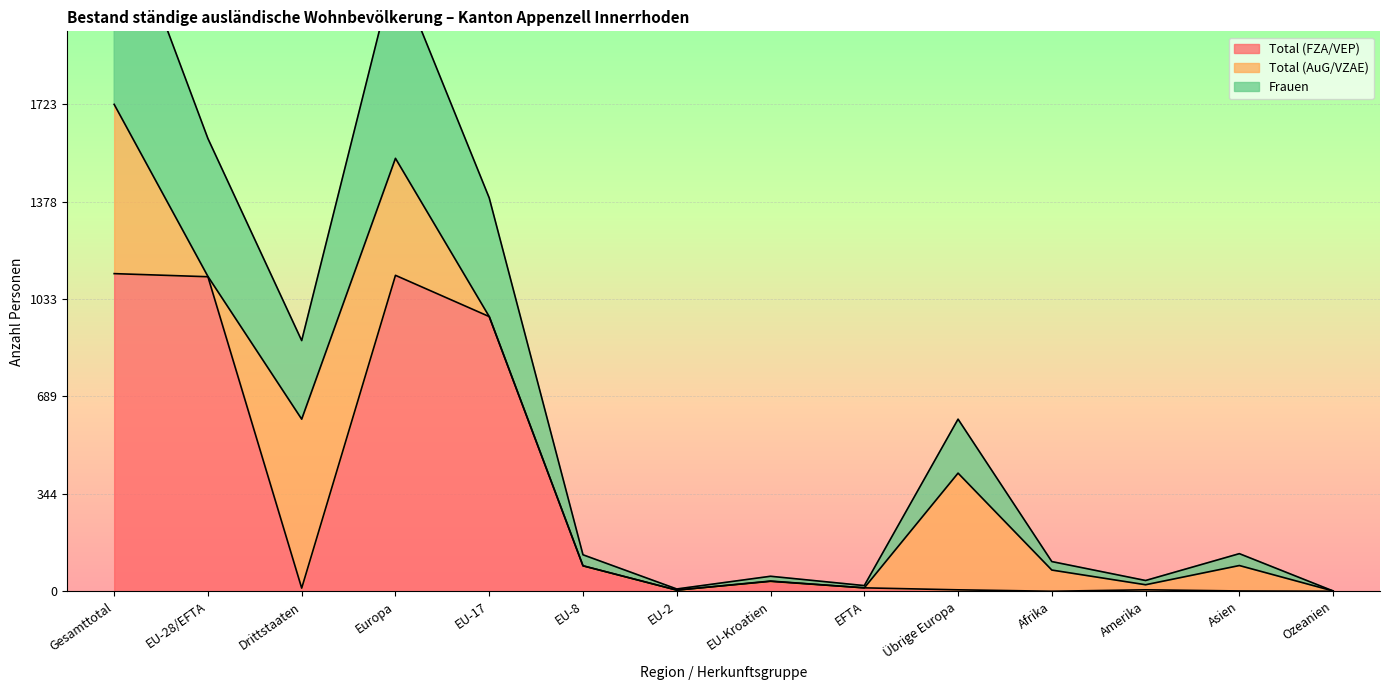

Reading left to right, extract all data points from this chart.

Total (FZA/VEP): 1124	1113	11	1118	972	90	4	35	12	5	0	5	1	0
Total ständig: 1723	1114	609	1532	972	90	4	36	12	418	75	23	91	1
Frauen: 2489	1602	887	2211	1392	129	8	53	20	609	105	38	133	1